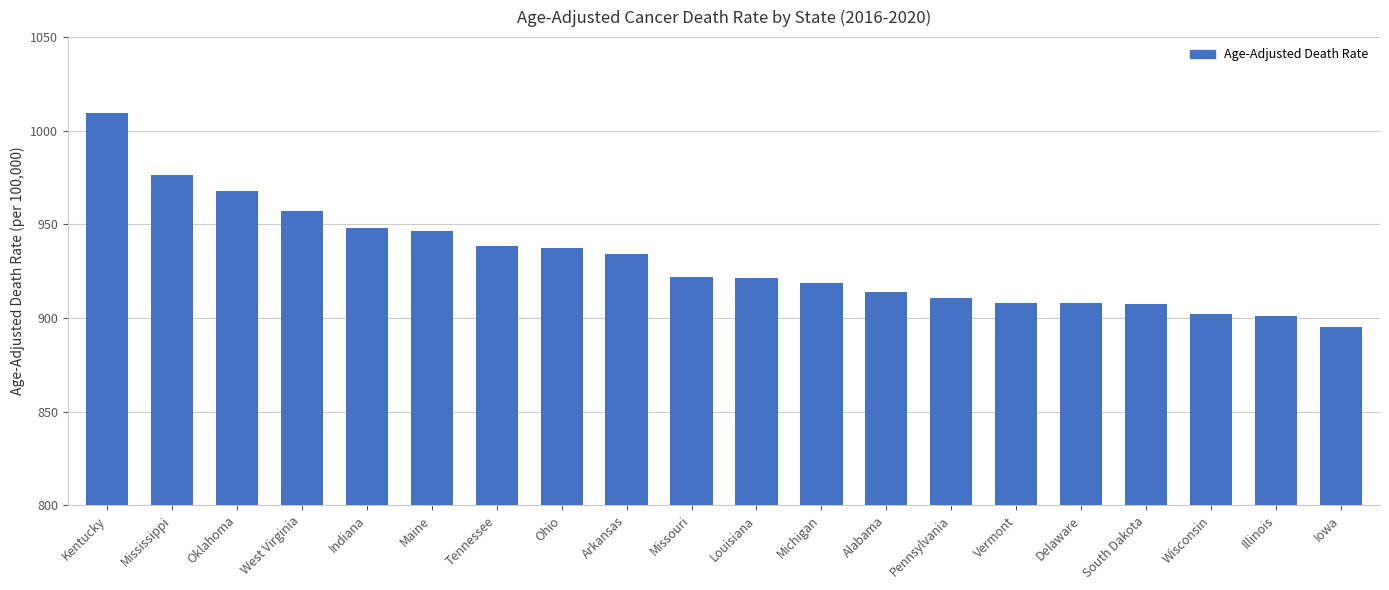

Which category has the highest value across all series?

Kentucky